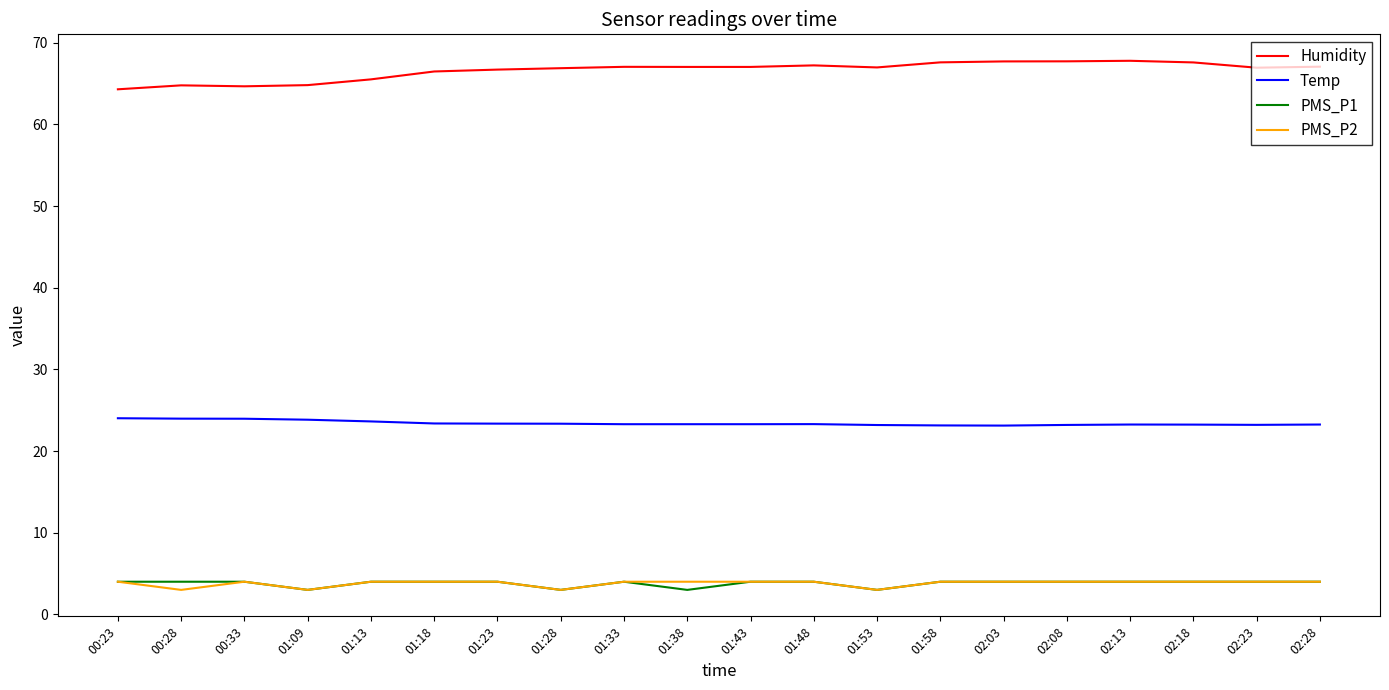

Read the PMS_P1 value at 01:43.

4.0